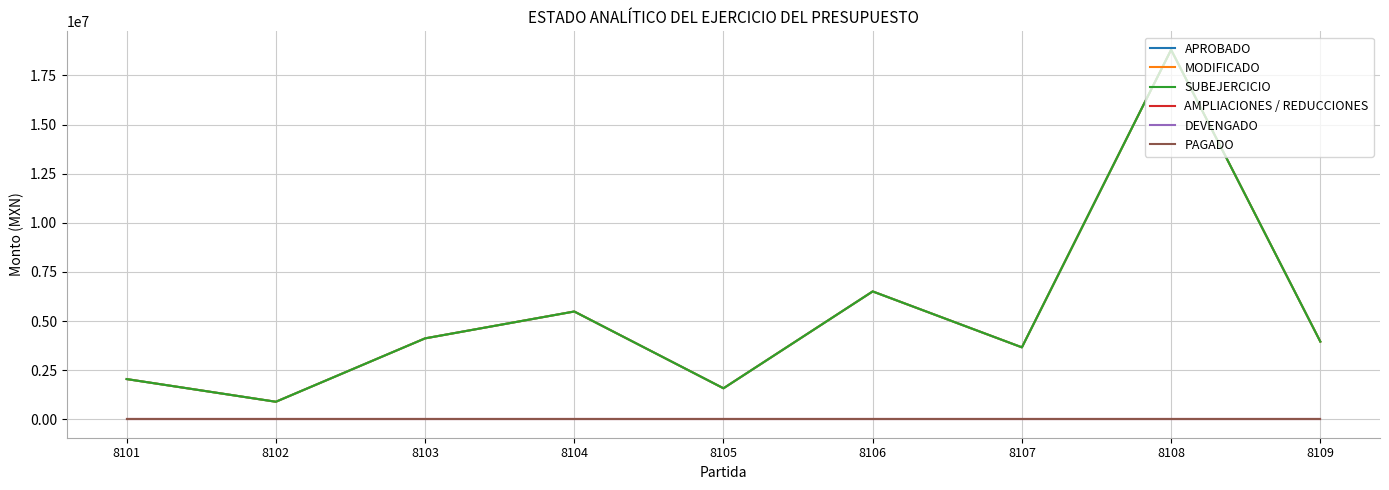

Reading right to left, transcribe all the data shown in this chart.

APROBADO: 8109=3953538.0	8108=18807796.0	8107=3660412.0	8106=6507384.1	8105=1576064.9	8104=5485369.9	8103=4117220.4	8102=890348.1	8101=2044870.4
MODIFICADO: 8109=3953538.0	8108=18807796.0	8107=3660412.0	8106=6507384.1	8105=1576064.9	8104=5485369.9	8103=4117220.4	8102=890348.1	8101=2044870.4
SUBEJERCICIO: 8109=3953538.0	8108=18807796.0	8107=3660412.0	8106=6507384.1	8105=1576064.9	8104=5485369.9	8103=4117220.4	8102=890348.1	8101=2044870.4
AMPLIACIONES / REDUCCIONES: 8109=0.0	8108=0.0	8107=0.0	8106=0.0	8105=0.0	8104=0.0	8103=0.0	8102=0.0	8101=0.0
DEVENGADO: 8109=0.0	8108=0.0	8107=0.0	8106=0.0	8105=0.0	8104=0.0	8103=0.0	8102=0.0	8101=0.0
PAGADO: 8109=0.0	8108=0.0	8107=0.0	8106=0.0	8105=0.0	8104=0.0	8103=0.0	8102=0.0	8101=0.0